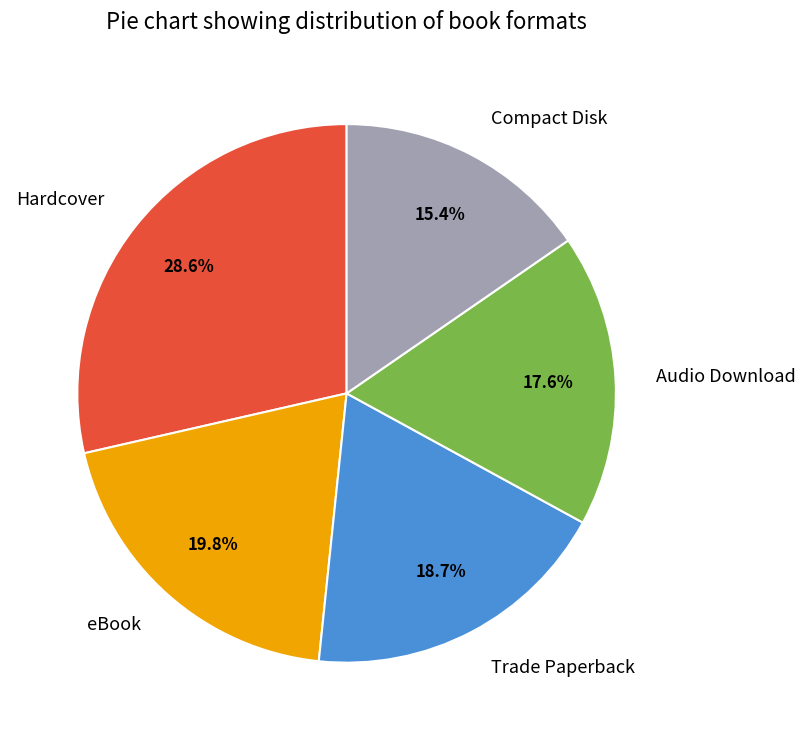

Which slice is the largest?

Hardcover